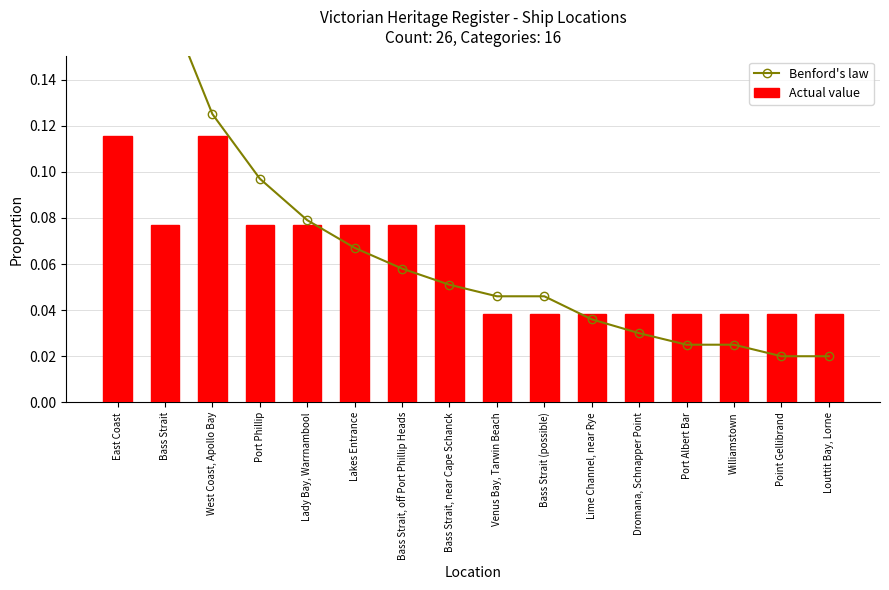

At which label is Actual value closest to 0?

Venus Bay, Tarwin Beach